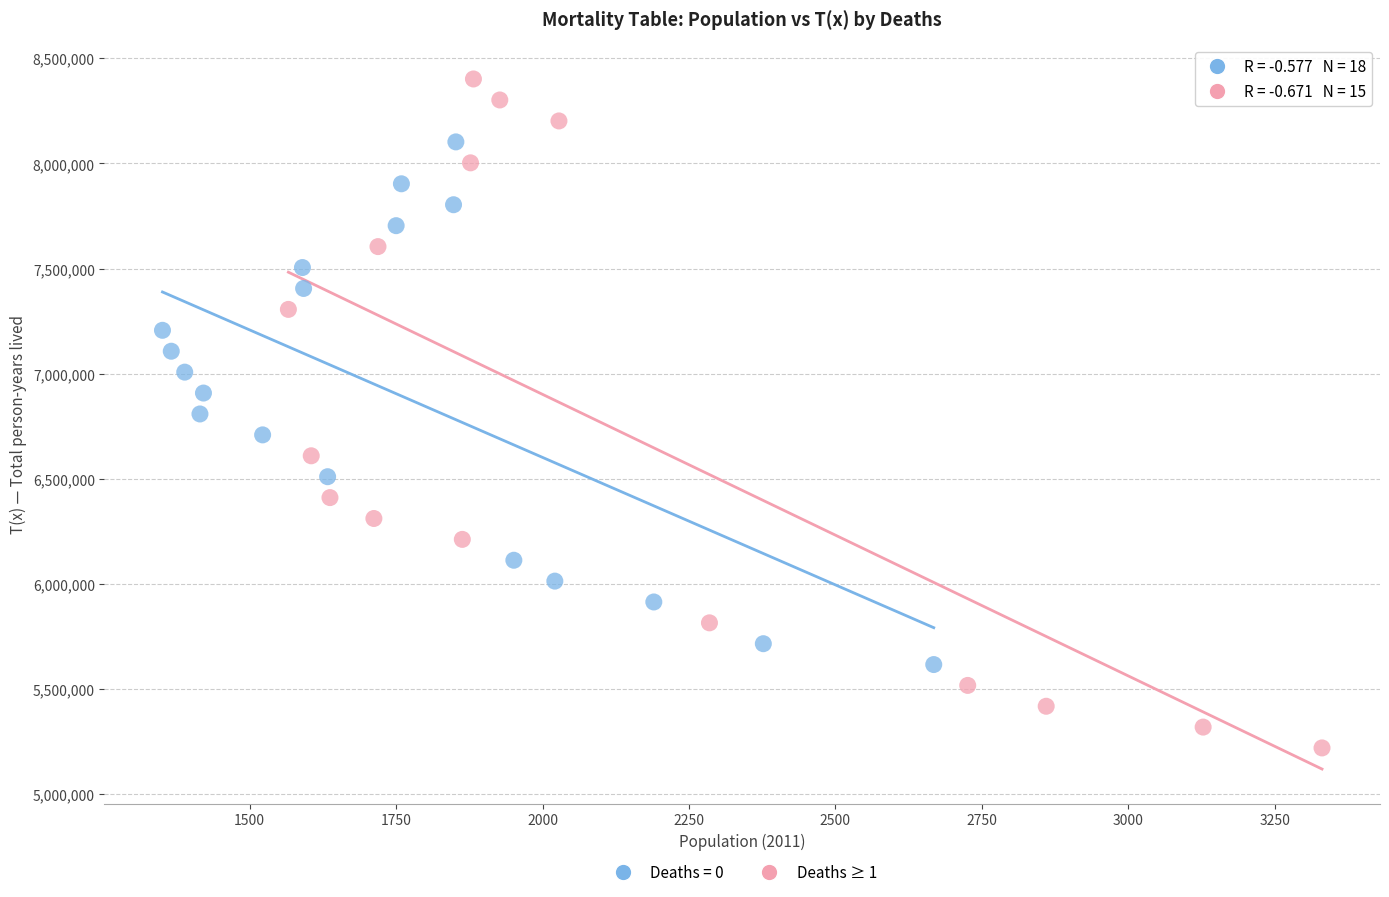

Which series reaches the minimum Y coordinate?

Deaths ≥ 1